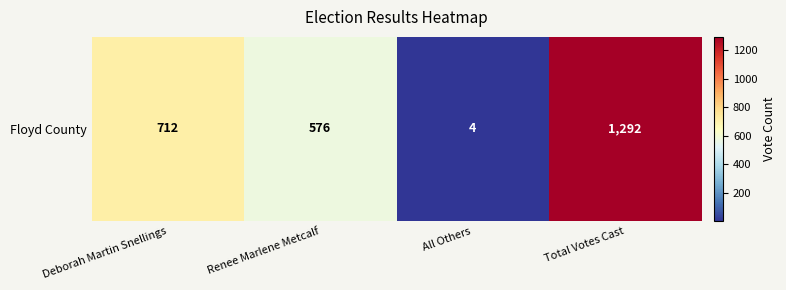

How many series are shown in this chart?

1